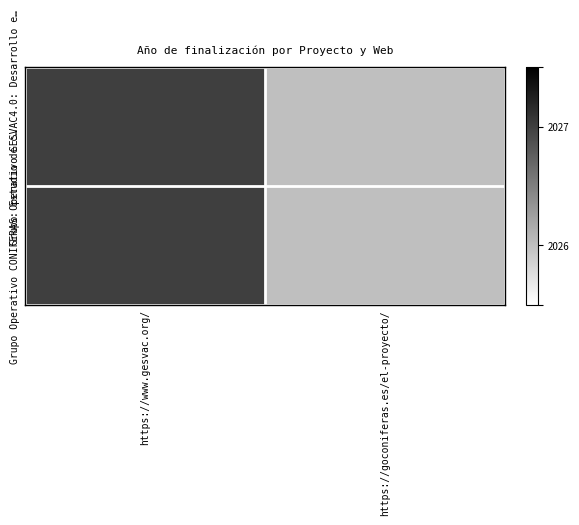

Which series changed the most between https://www.gesvac.org/ and https://goconiferas.es/el-proyecto/?

Grupo Operativo GESVAC4.0: Desarrollo e…